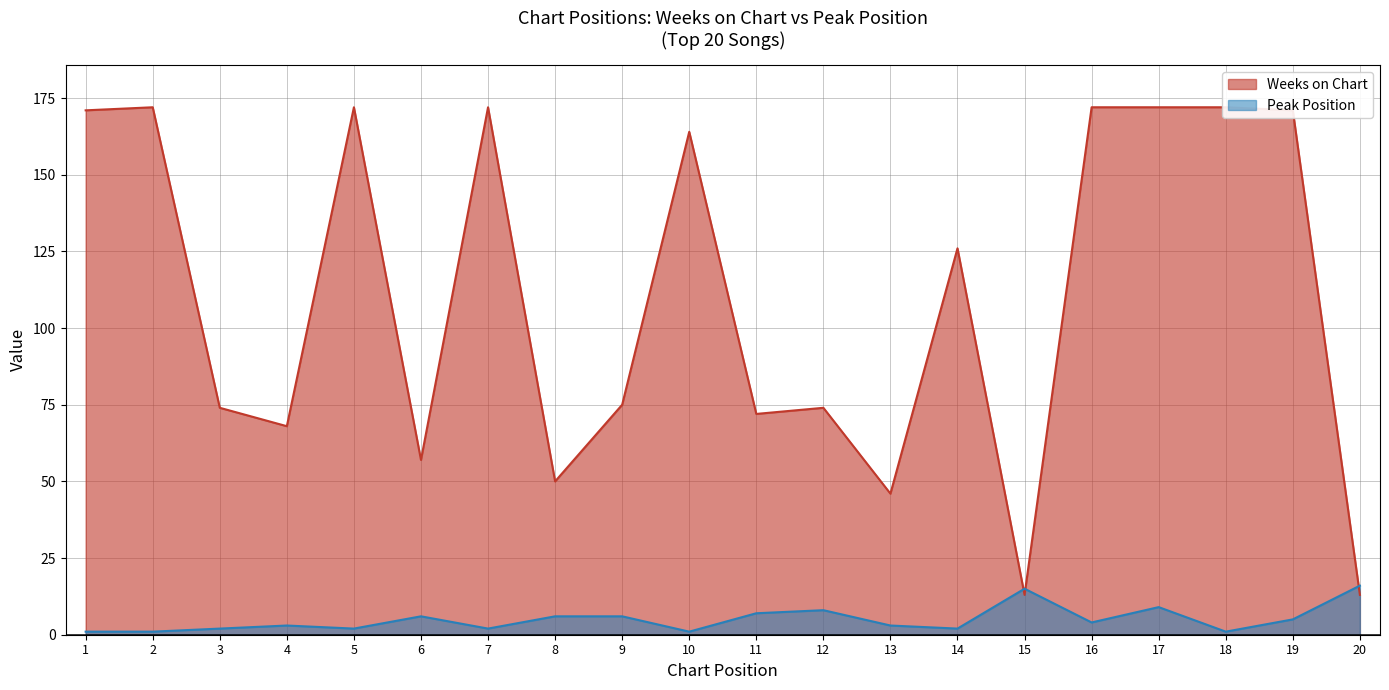

How many intersections are there between Weeks on Chart and Peak Position?

3